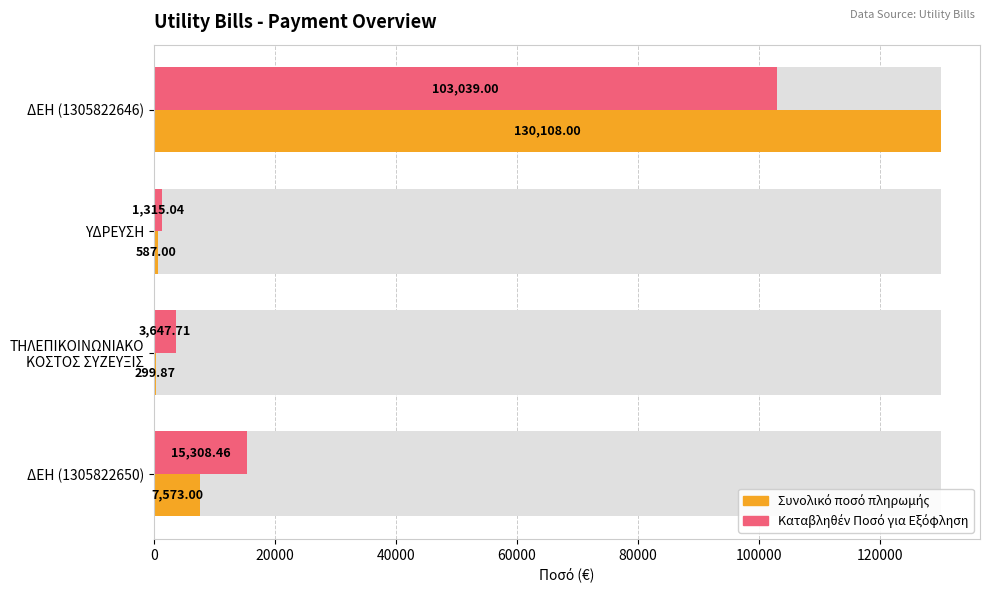

The Συνολικό ποσό πληρωμής series shows 76517.0 at 0. True or false?

False